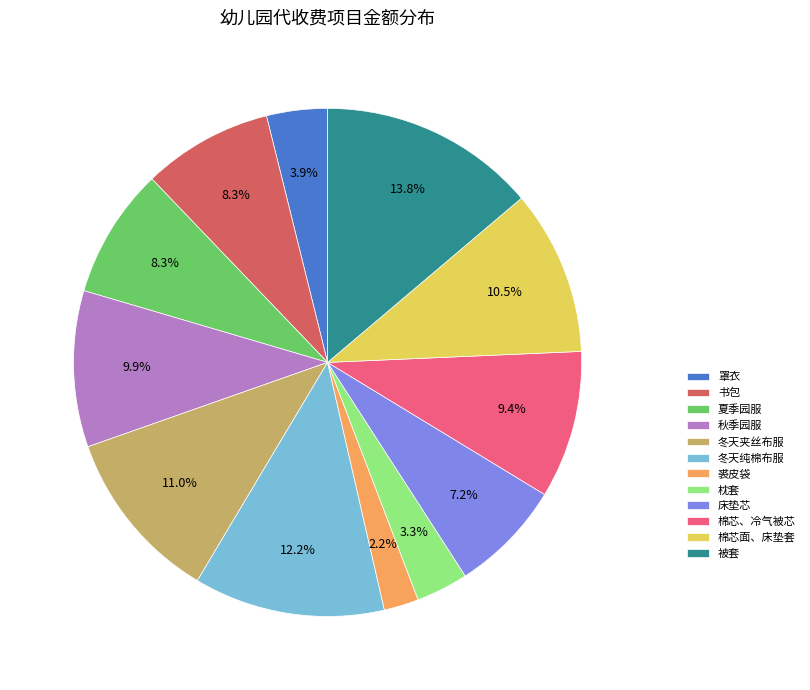

To the nearest percent, what portion does 书包 represent?

8%